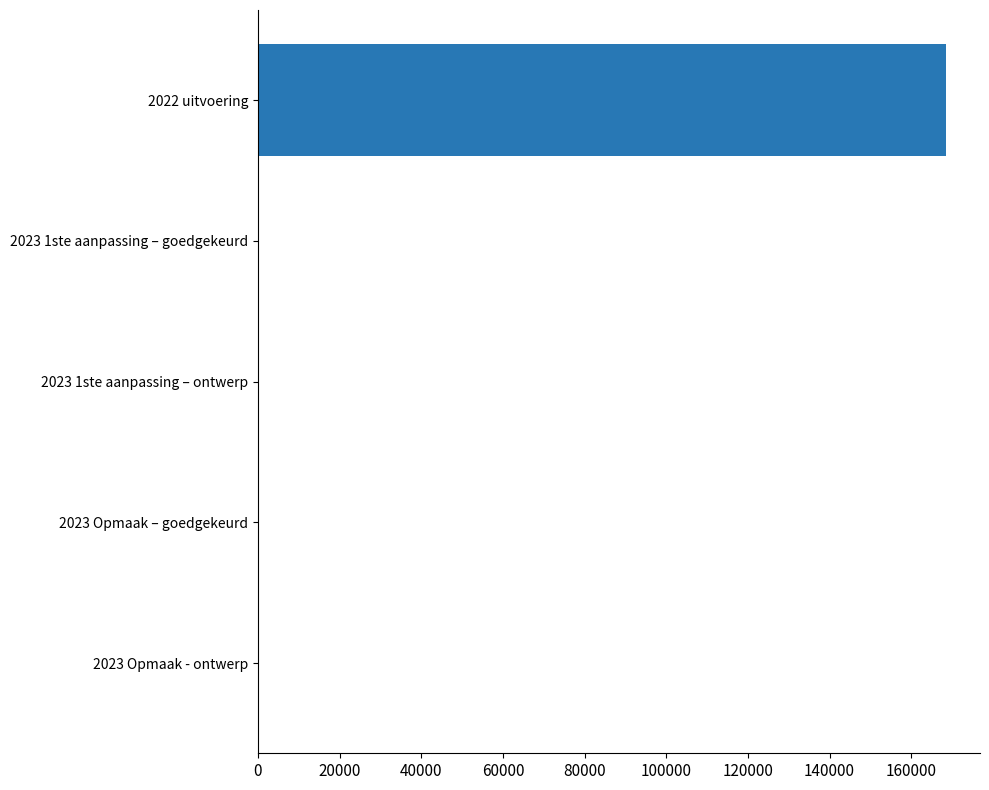

Is it true that the value at 2023 1ste aanpassing – goedgekeurd is 94031?

False